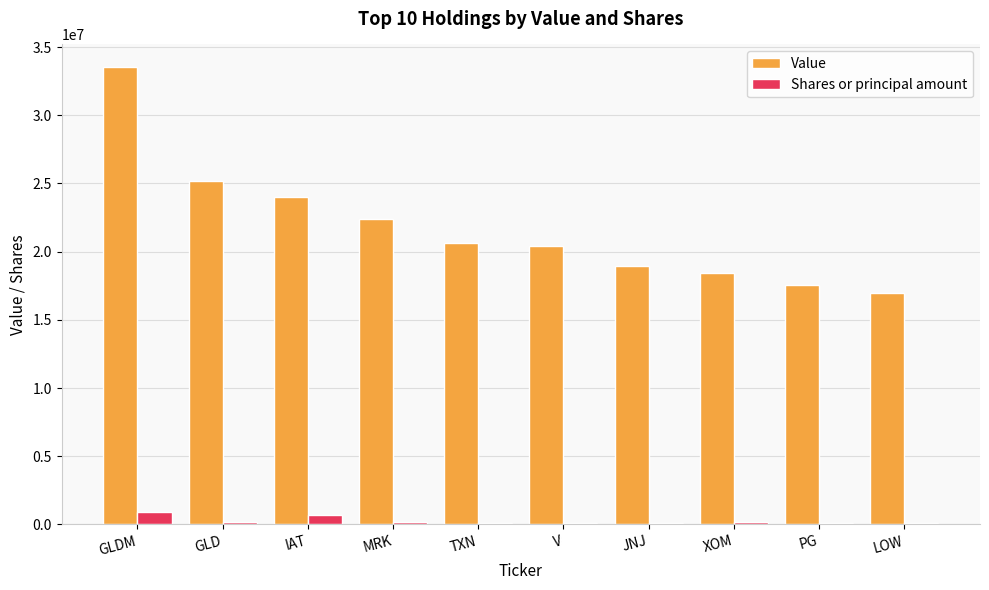

What is the sum of all Value values?

218179529